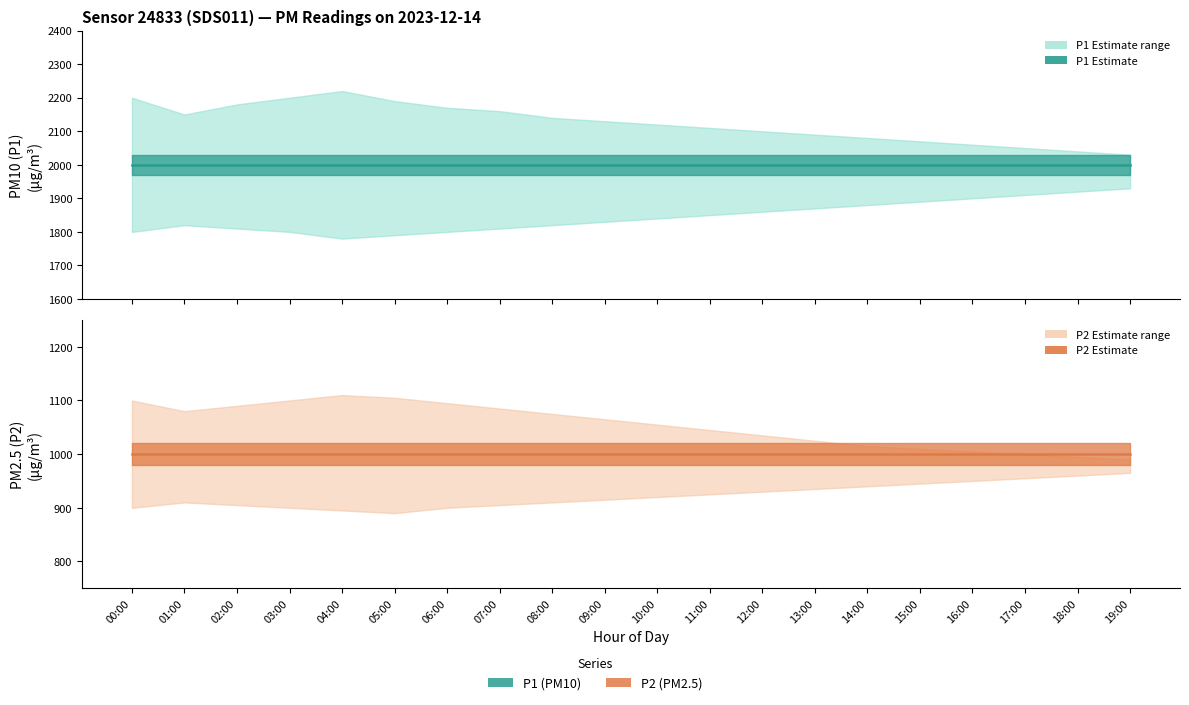

True or false: P1 and P2 cross at least once.

False